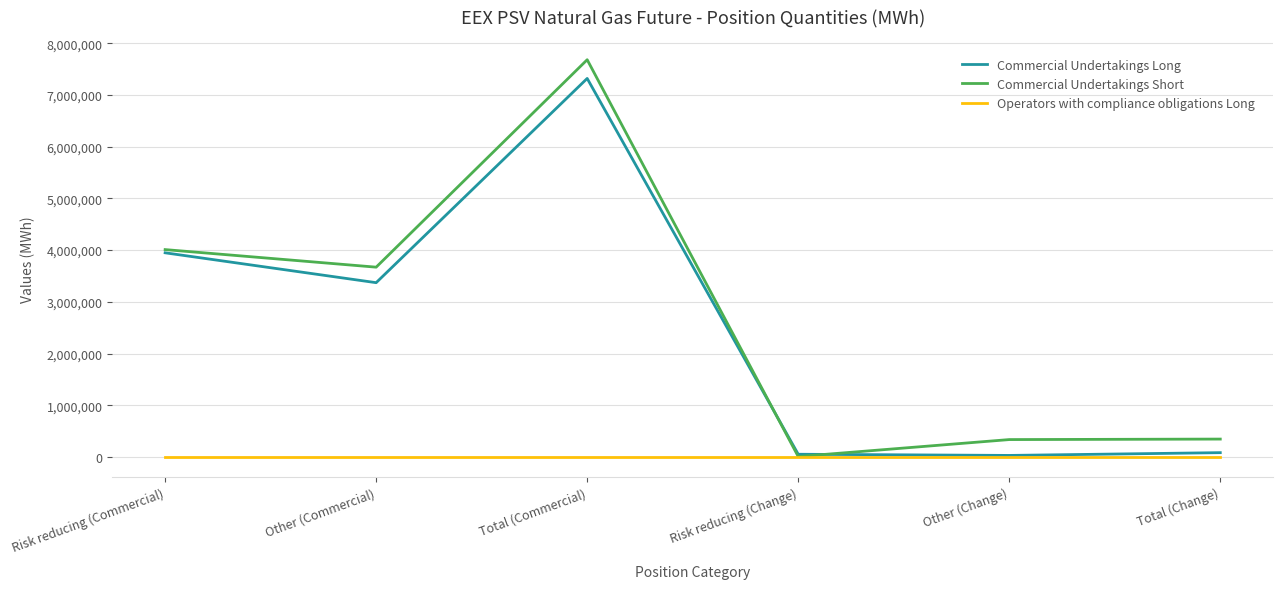

At Total (Commercial), list the series in order from smallest to largest.

Operators with compliance obligations Long, Commercial Undertakings Long, Commercial Undertakings Short